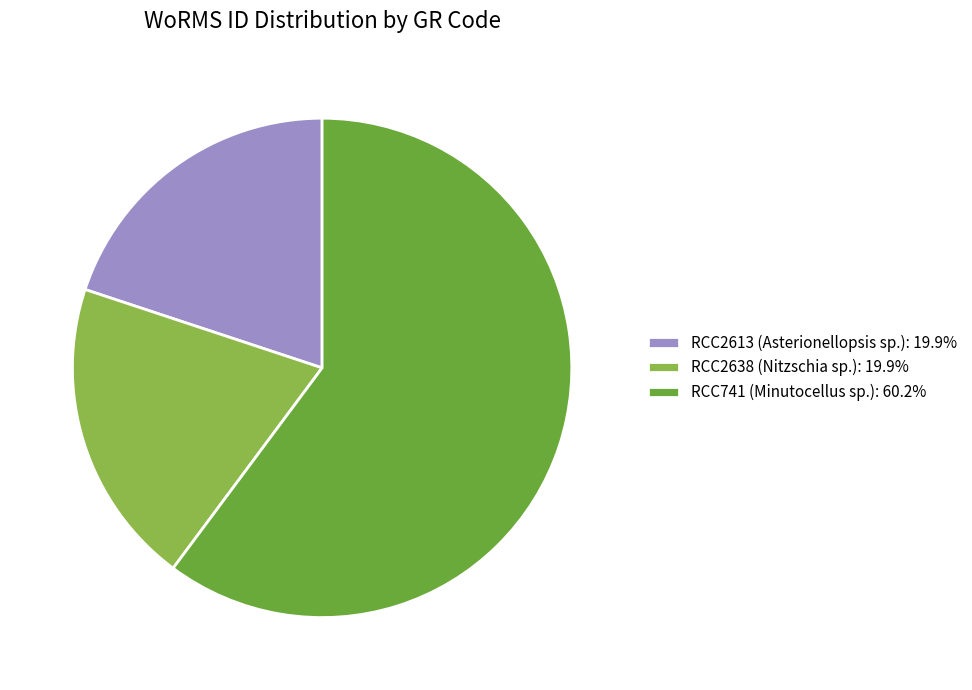

What is the largest slice in the pie chart?

RCC741 (Minutocellus sp.)